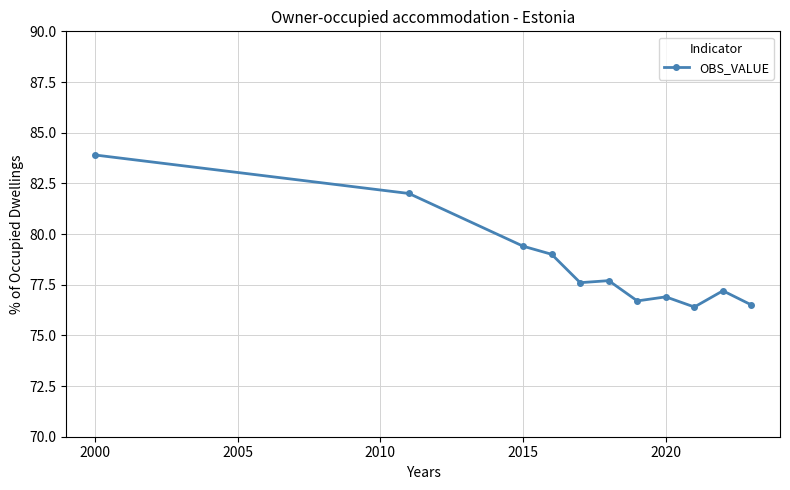

What is the value of the 9th point from the left?

76.4